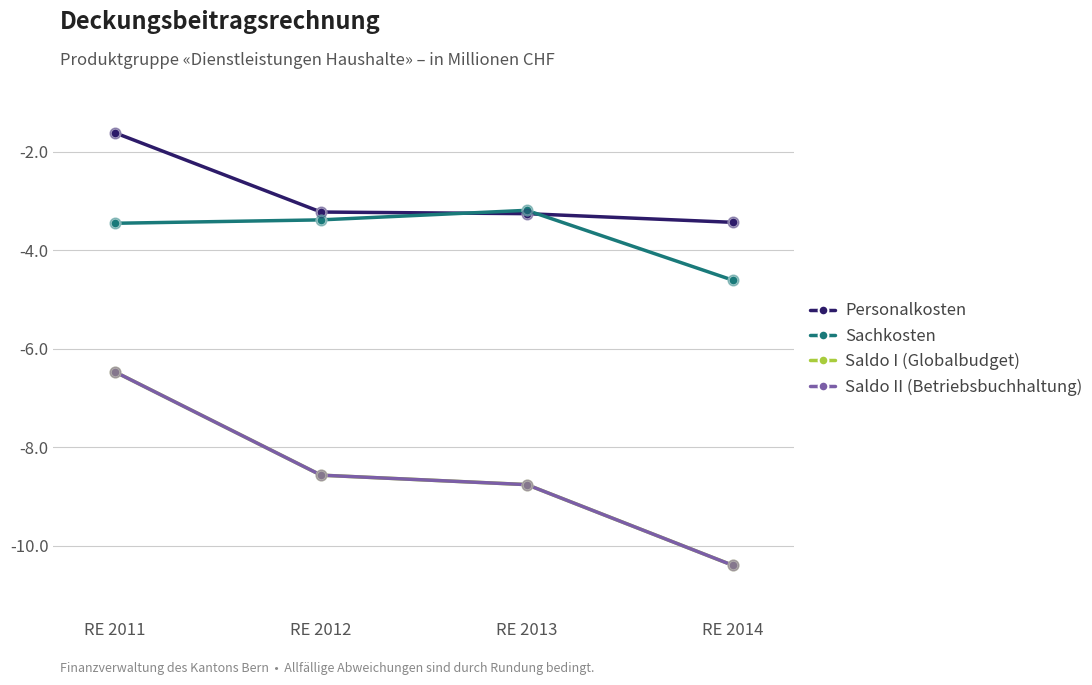

Does the chart have visible grid lines?

Yes